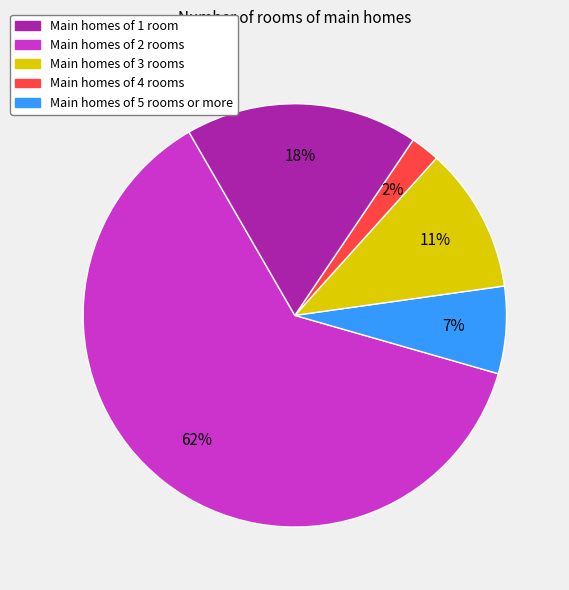

Which has a higher value, Main homes of 4 rooms or Main homes of 5 rooms or more?

Main homes of 5 rooms or more